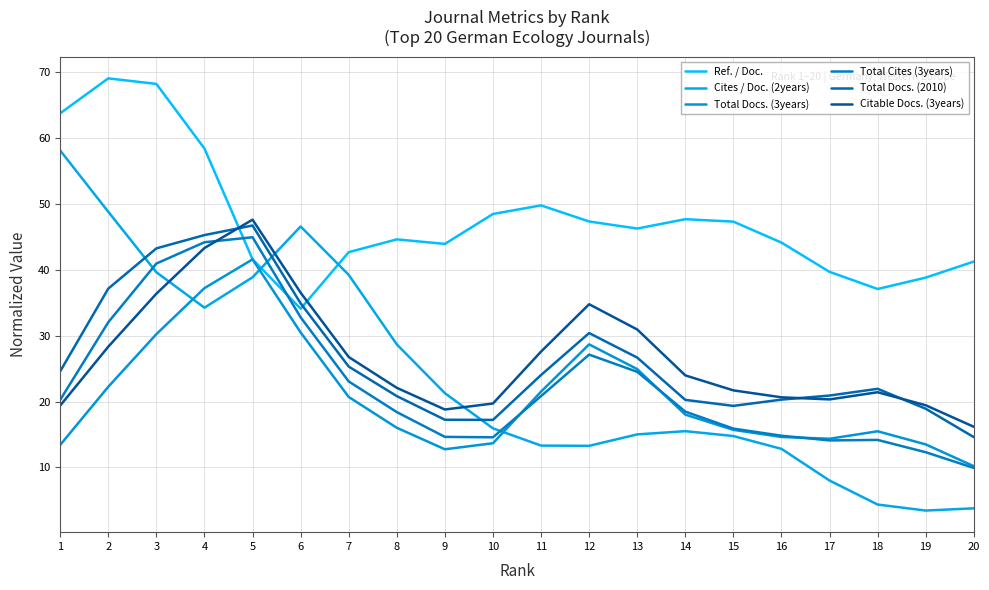

Is the value of Total Cites (3years) at 16 greater than the value of Ref. / Doc. at 15?

No